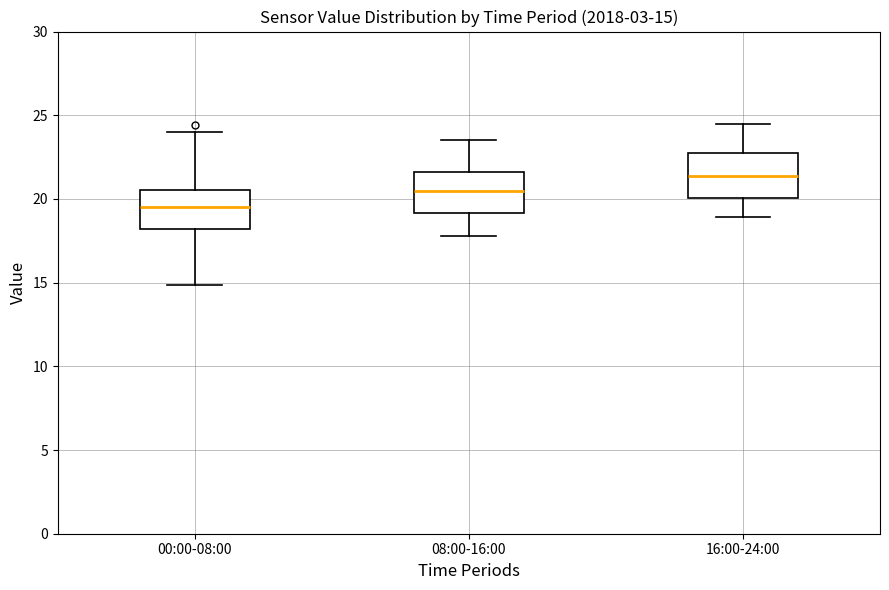

Which box has the highest median line?

16:00-24:00